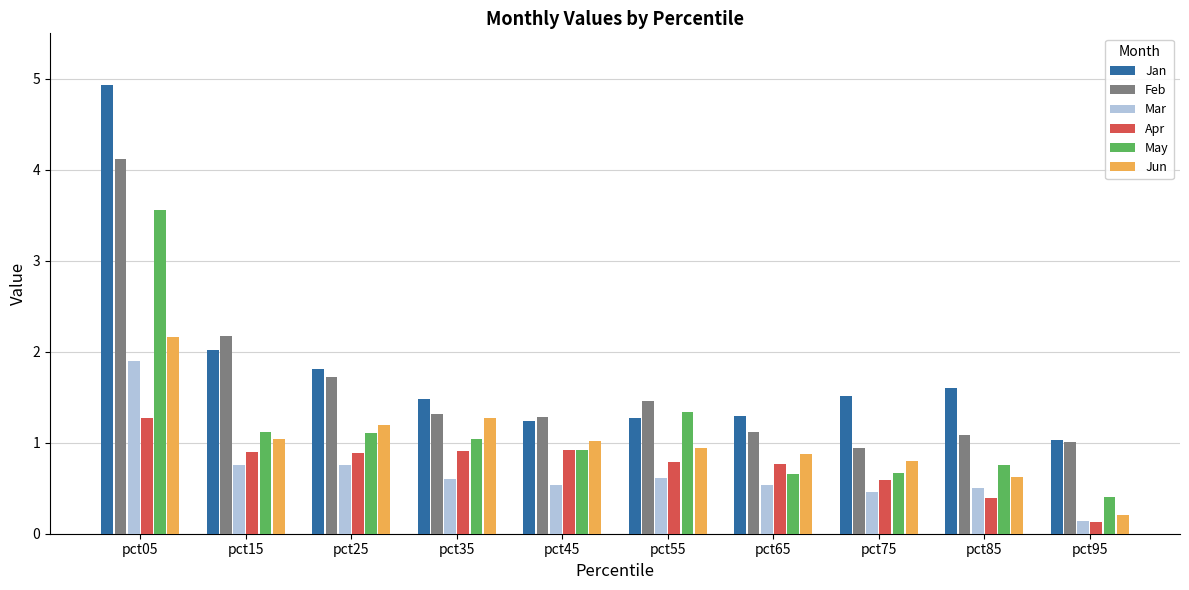

Which series changed the most between pct05 and pct95?

Jan